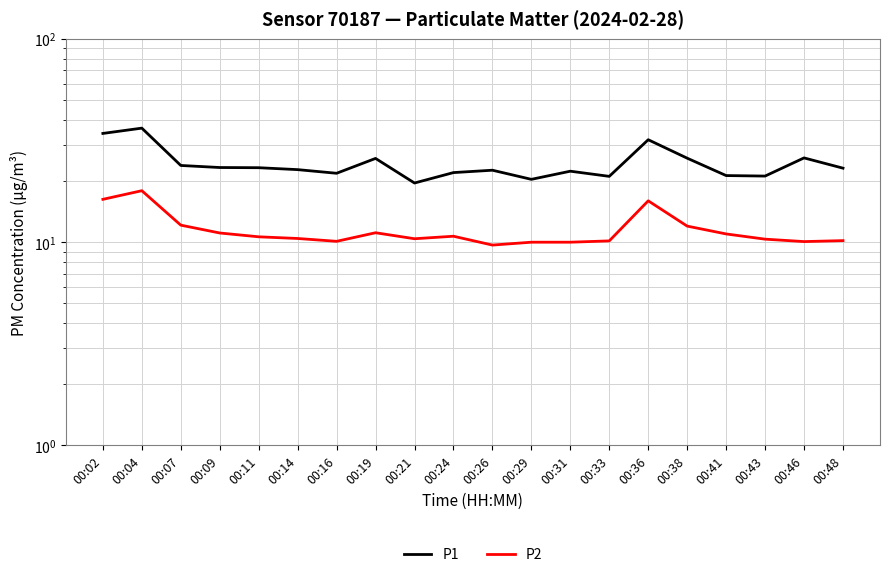

True or false: P1 has a value of 6.6 at 00:09.

False